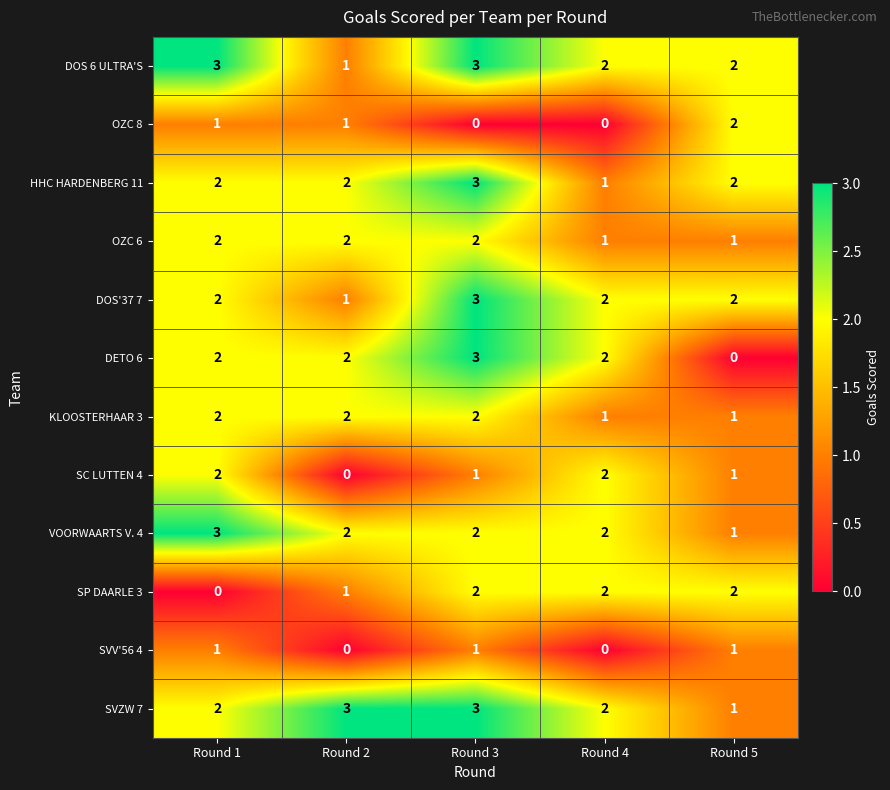

What is the difference between the highest and lowest values at Round 5?

2